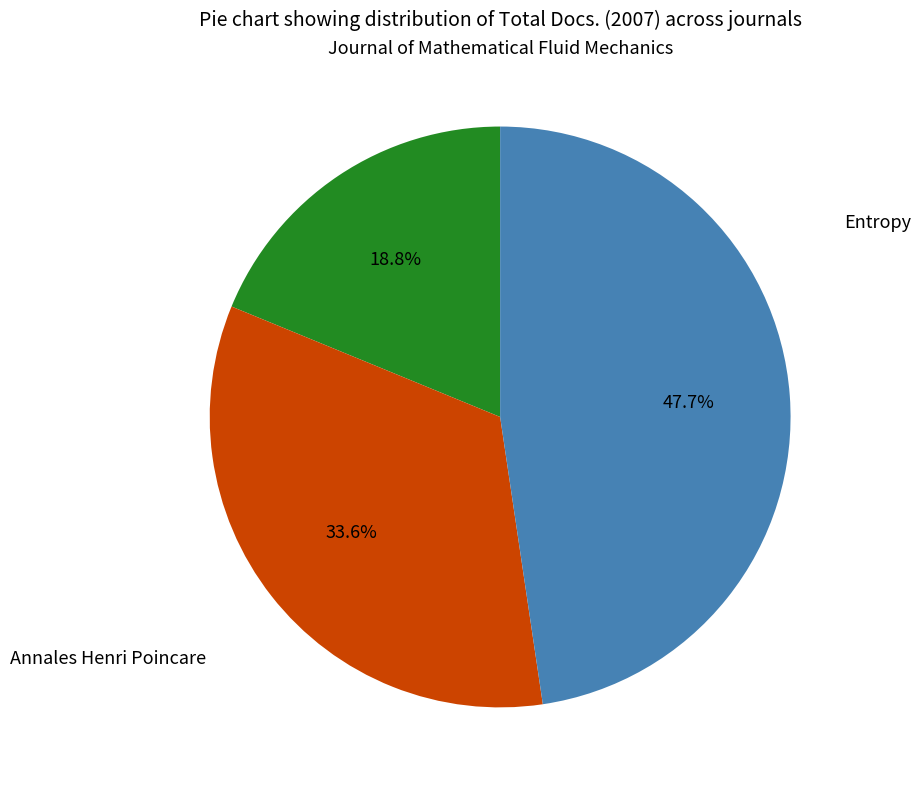

Is there any slice that represents more than half of the pie?

No